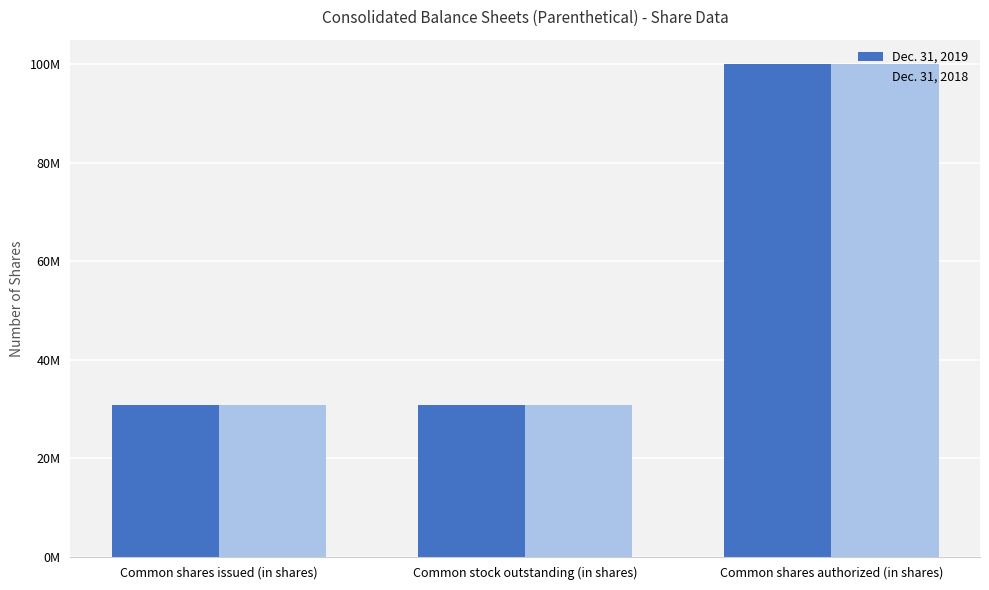

What are all the series names shown in the legend?

Dec. 31, 2019, Dec. 31, 2018